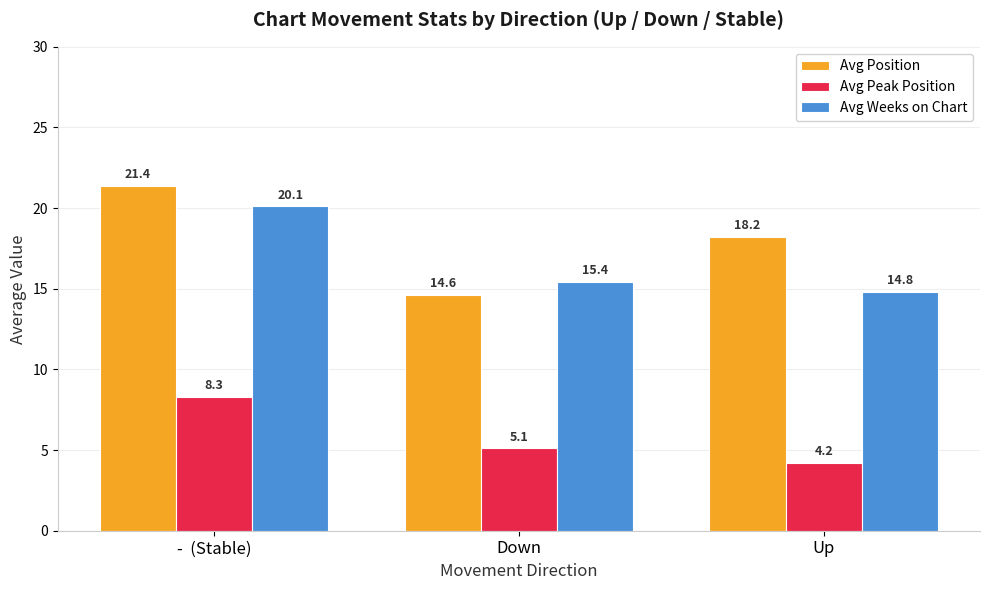

Is the value of Avg Peak Position at Down greater than the value of Avg Position at -  (Stable)?

No